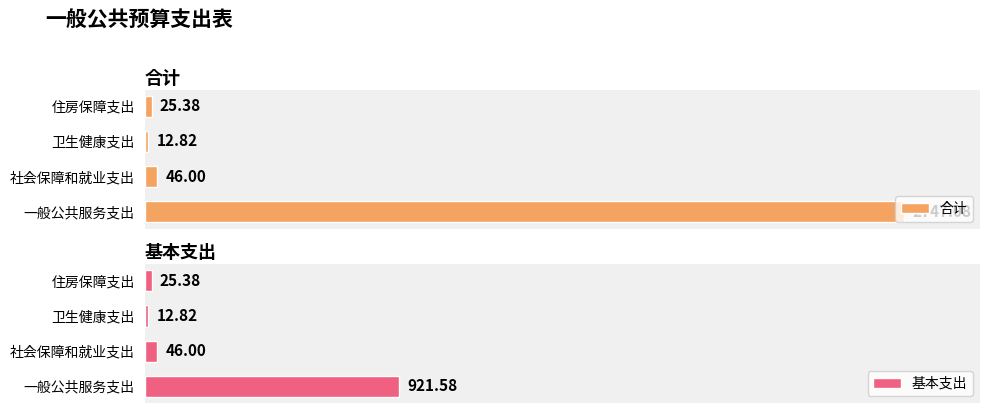

What are all the series names shown in the legend?

合计, 基本支出